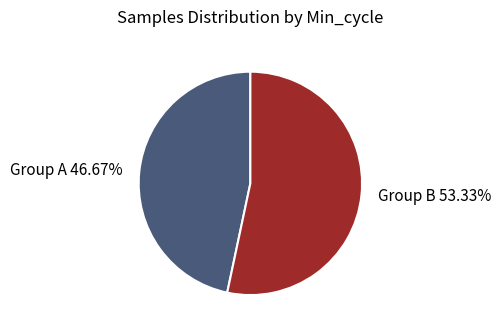

Is the sum of Group A and Group B greater than half?

Yes